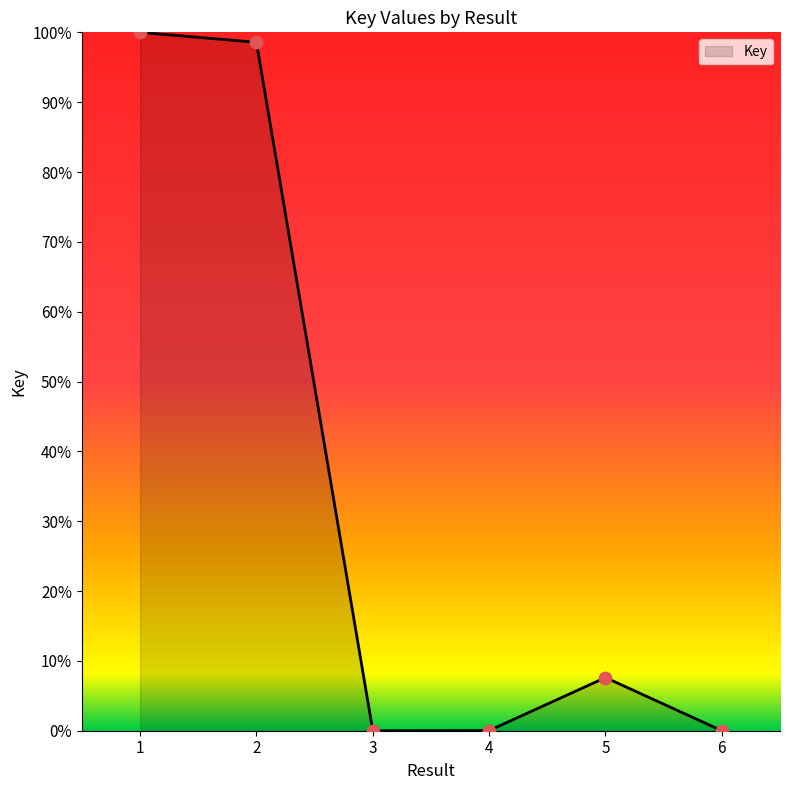

What is the change in value from 2 to 6?

-98.6